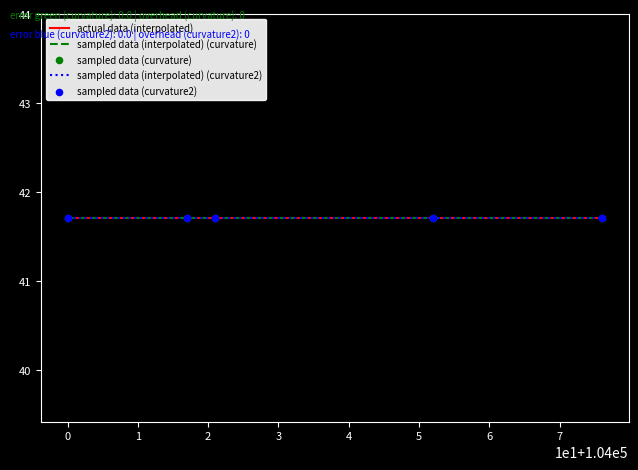

Is the value of sampled data (curvature2) at 1992-09-27 greater than the value of sampled data (curvature) at 1992-09-27?

No